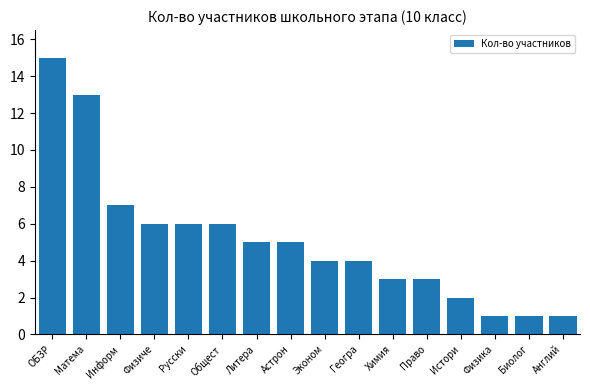

What is the ratio of the value at Химия to the value at Англий?

3.0